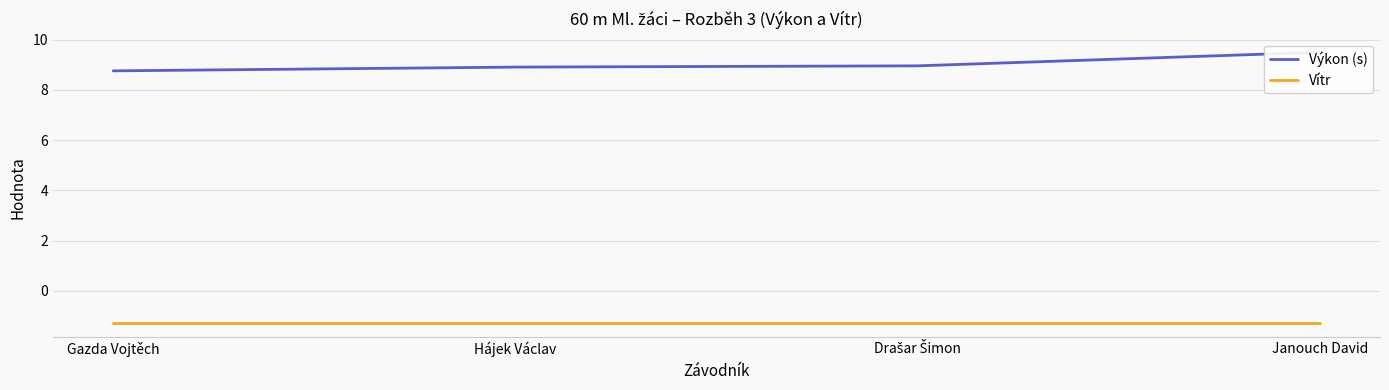

What is the difference between the Výkon (s) values at Hájek Václav and Janouch David?

0.6